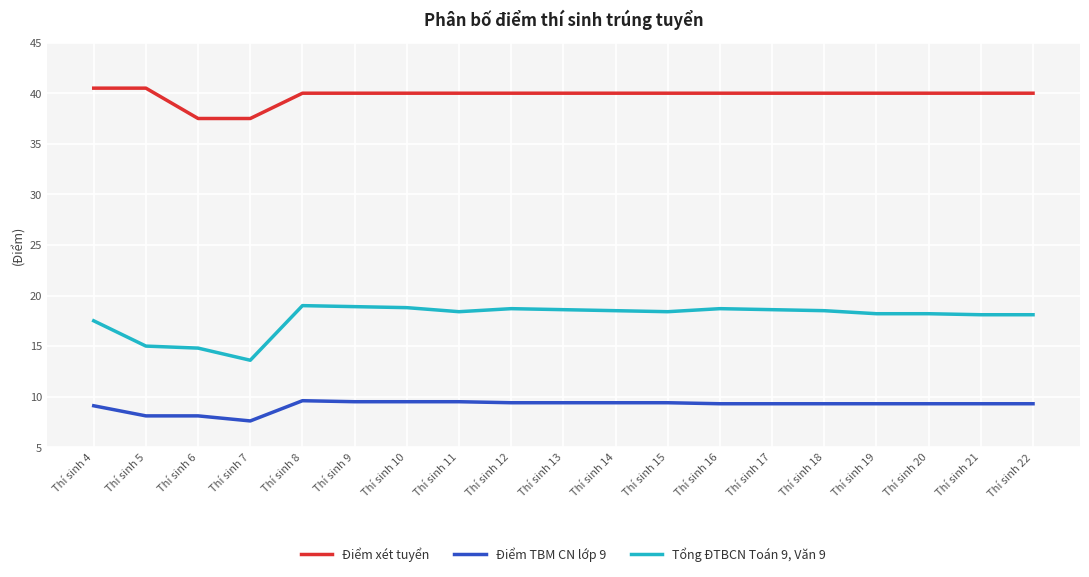

What is the maximum value for Điểm TBM CN lớp 9?

9.6